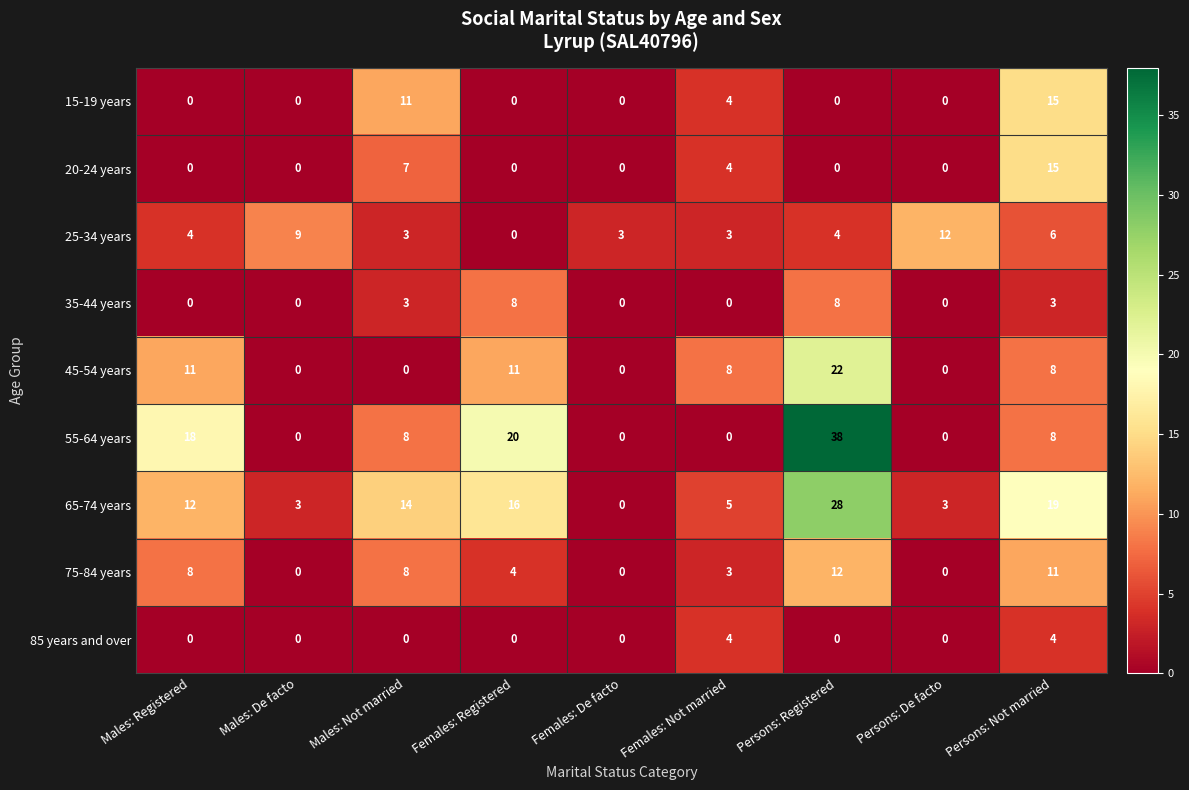

What is the total value across all series at Males: De facto?

12